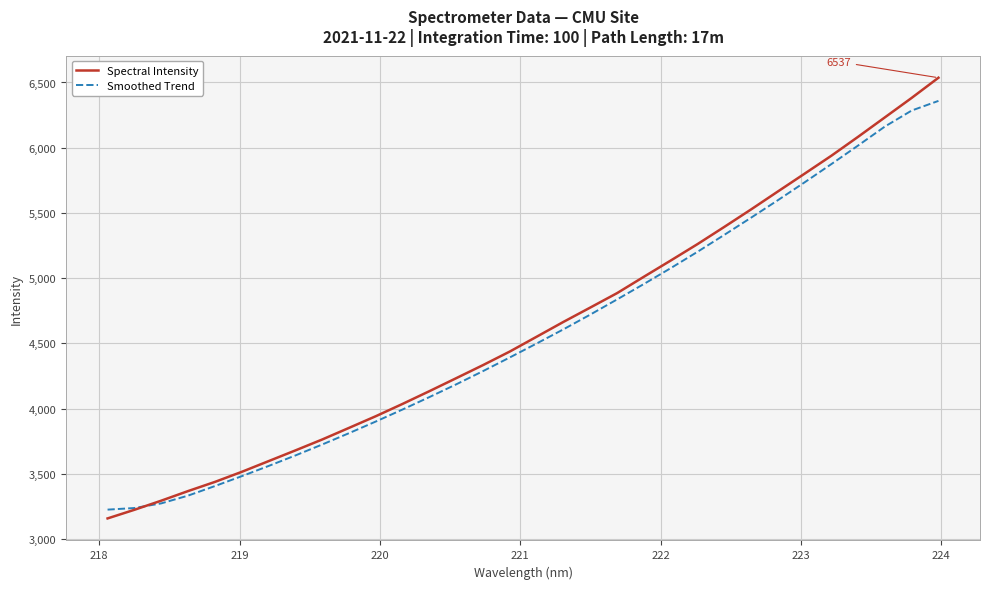

What is the smallest value displayed?

3157.9